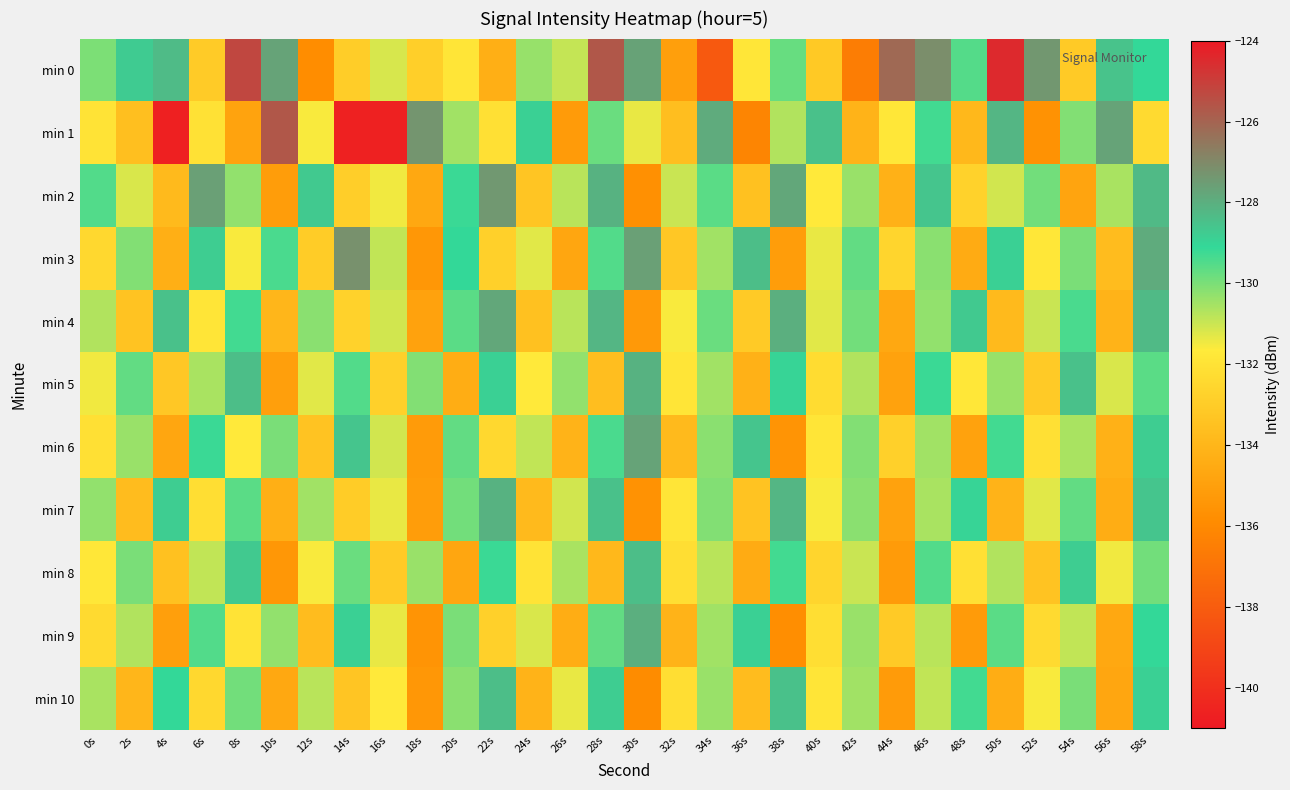

How many categories are shown in the chart?

30